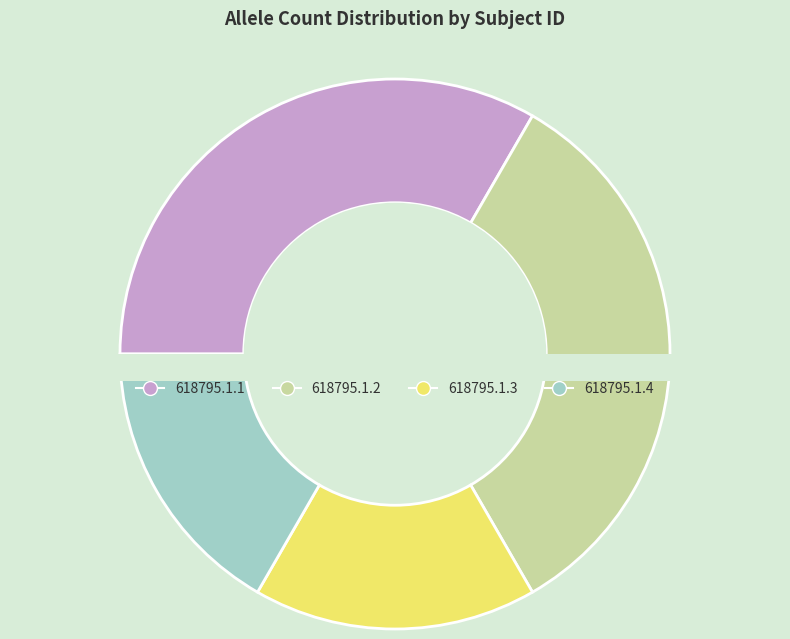

Approximately how many times larger is the value at 618795.1.1 compared to 618795.1.4?

2.0